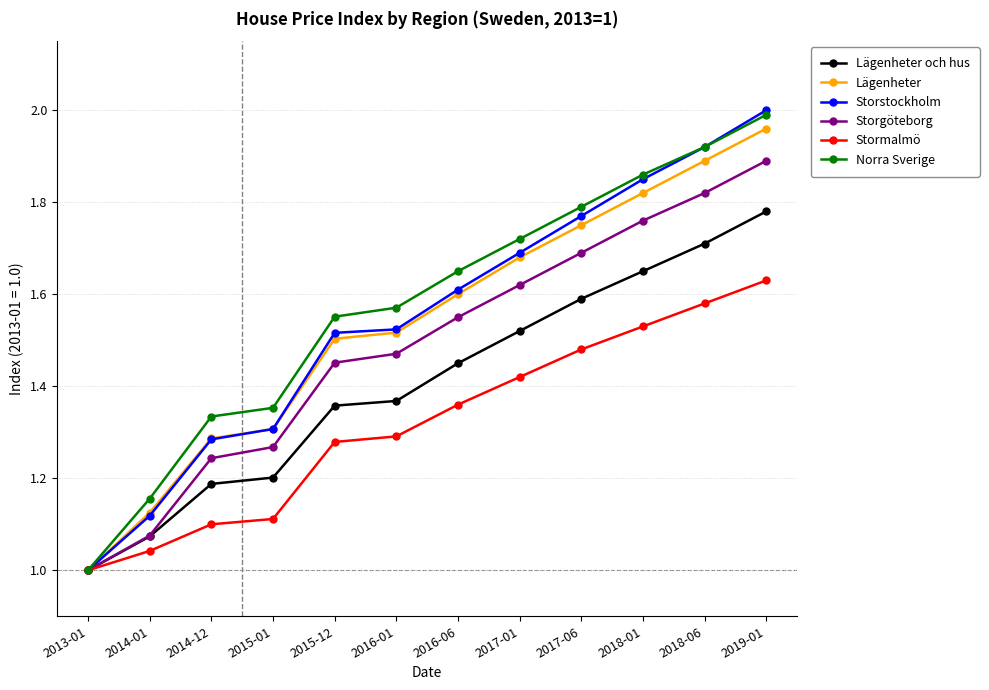

Is the value of Lägenheter at 2016-06 greater than the value of Storstockholm at 2016-01?

Yes